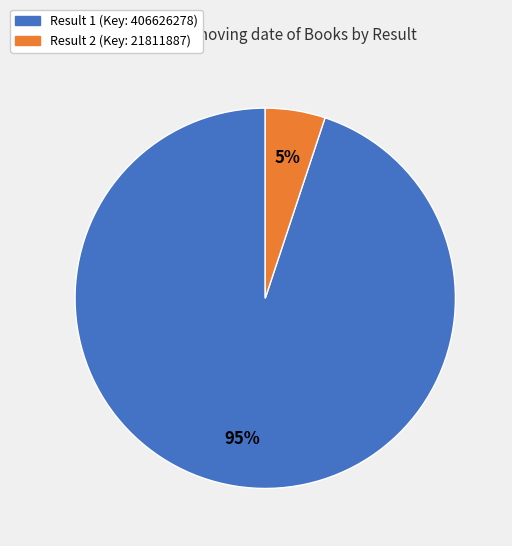

Which has a higher value, Result 1 (Key: 406626278) or Result 2 (Key: 21811887)?

Result 1 (Key: 406626278)